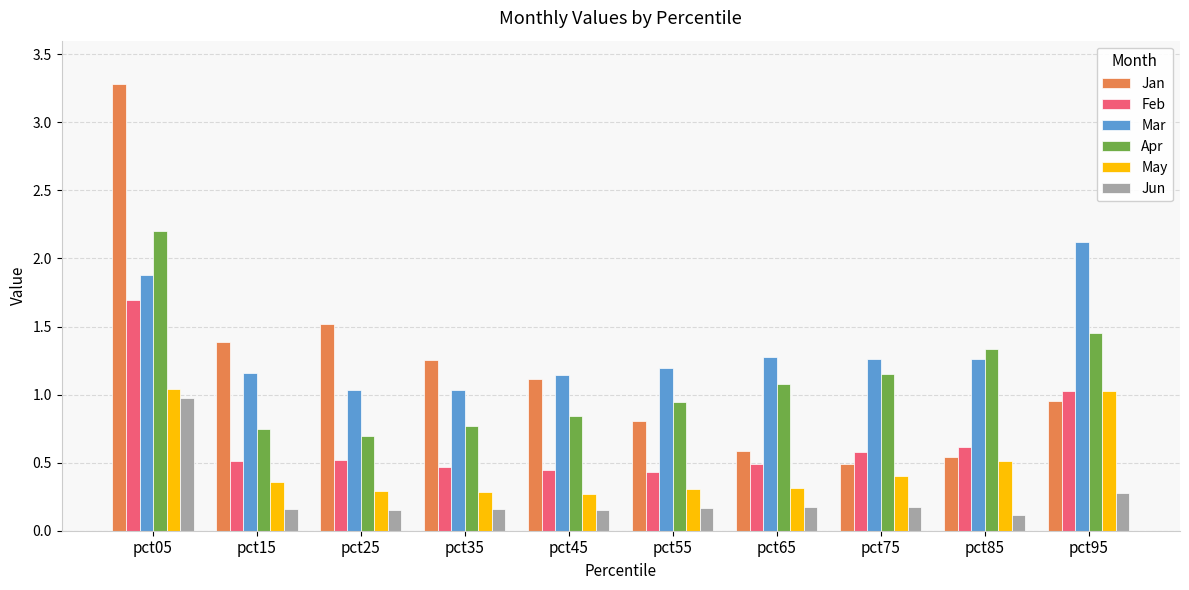

What is the sum of all May values?

4.8